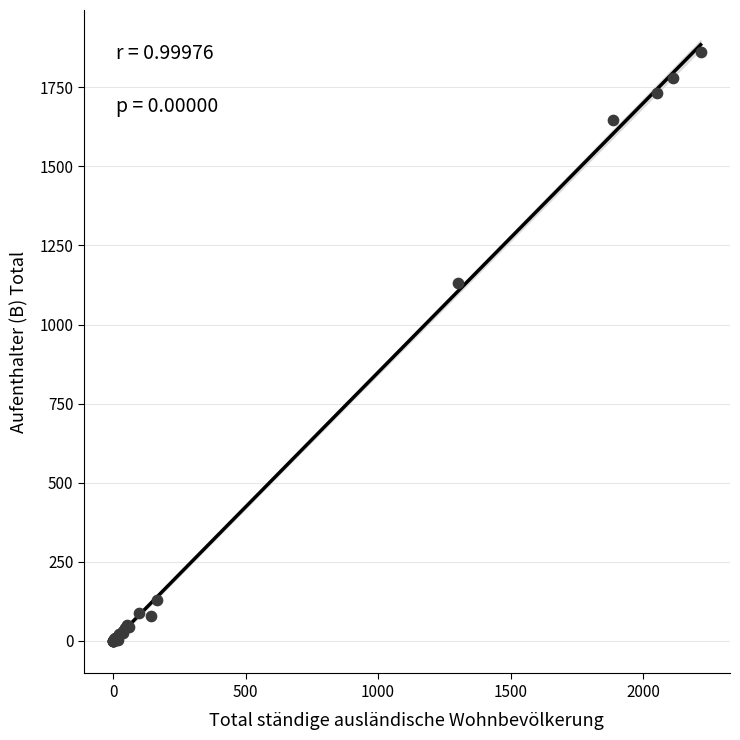

What Y value in the scatter plot is closest to 931?

1130